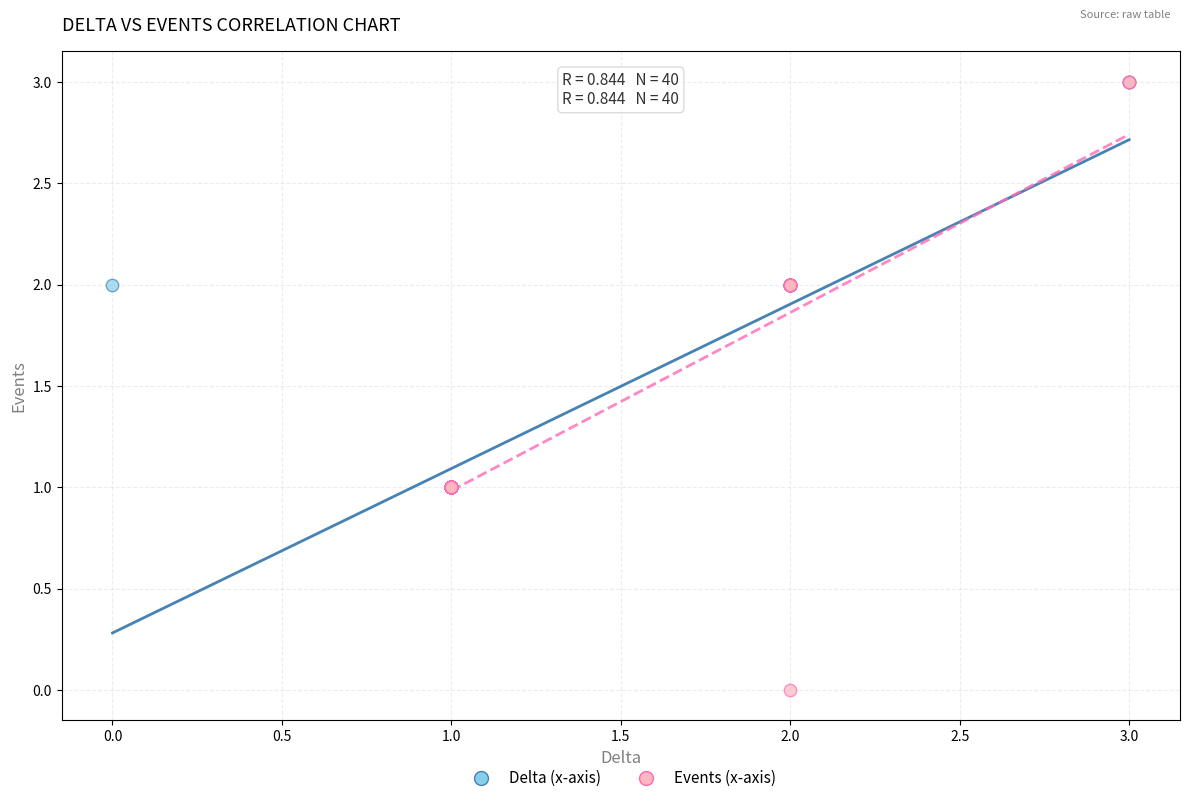

What are all the series names shown in the legend?

Delta (x-axis), Events (x-axis)